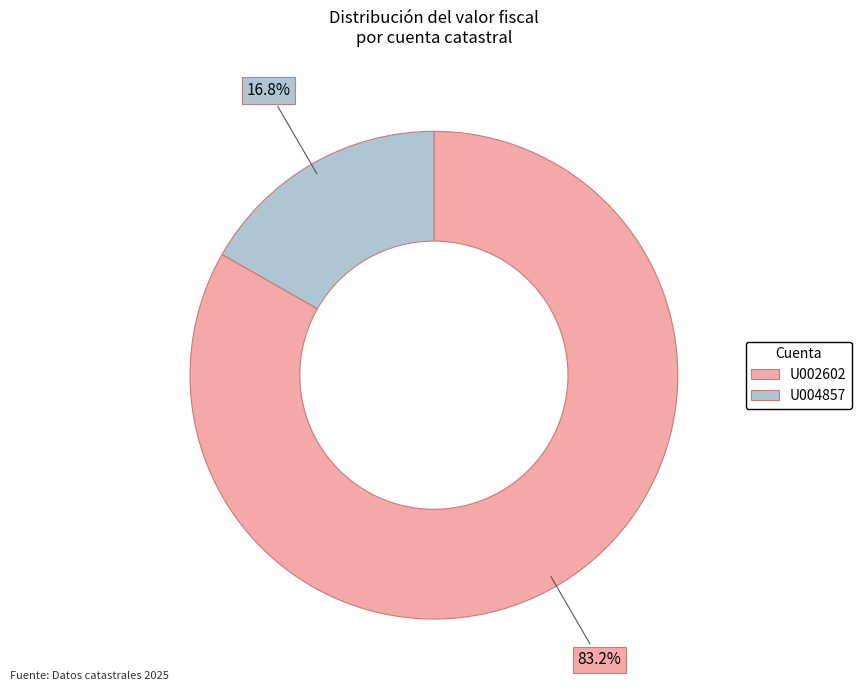

Which category has the biggest portion of the pie?

U002602